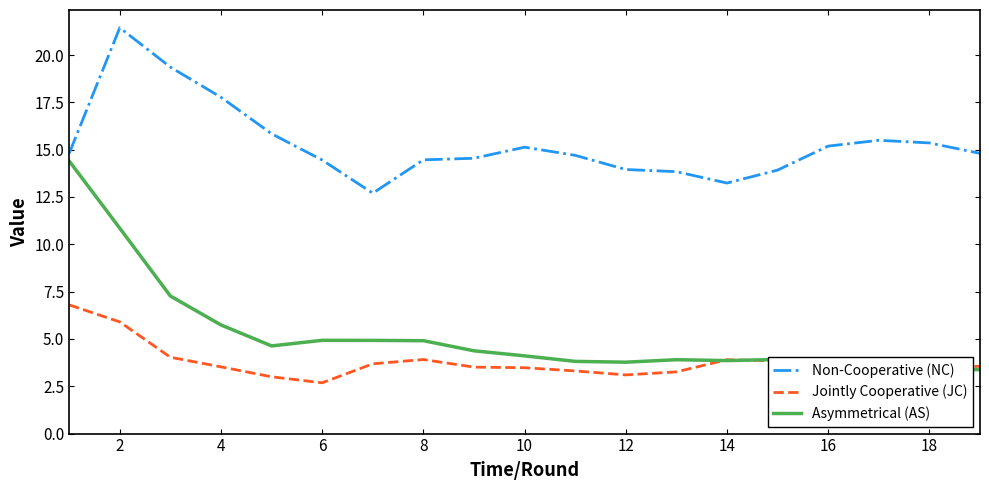

Rank the series by their maximum value, from highest to lowest.

Non-Cooperative (NC), Asymmetrical (AS), Jointly Cooperative (JC)